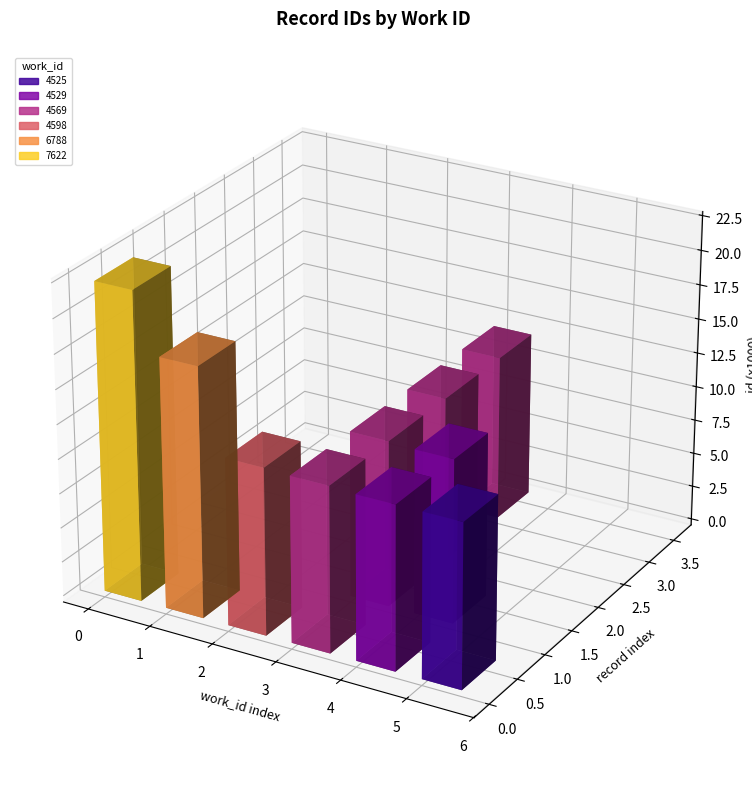

What is the value of the 5th bar from the left?

12022